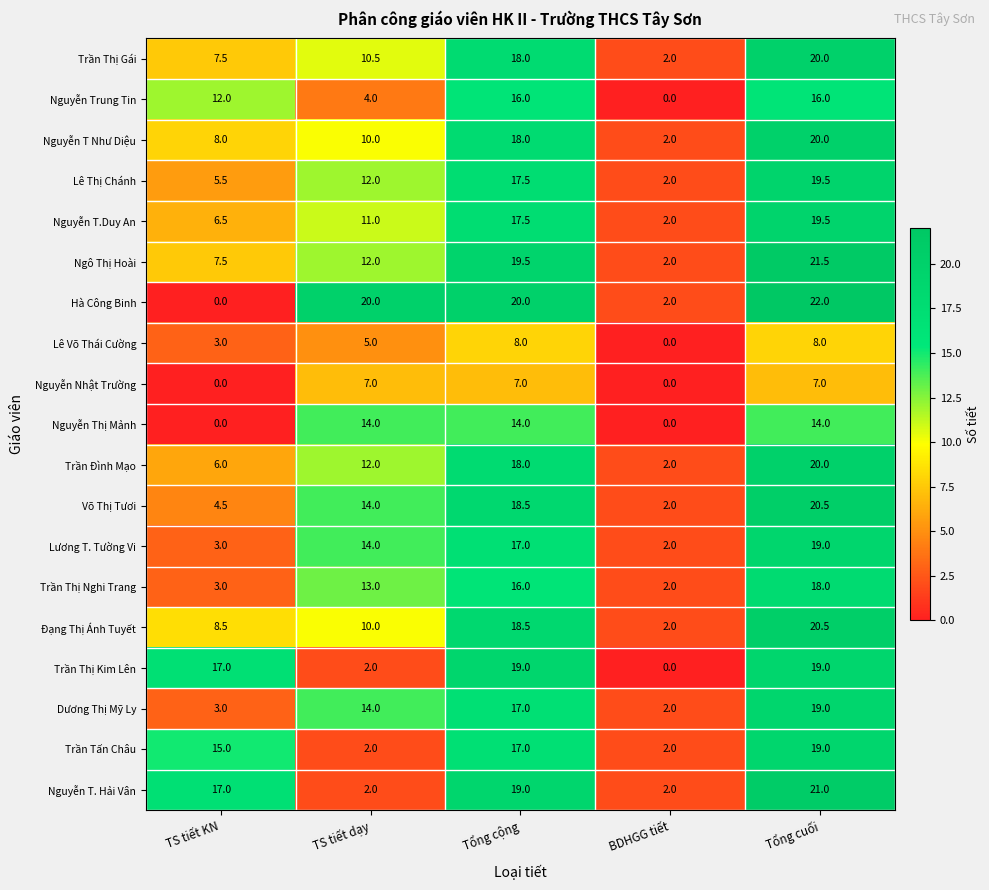

What is the spread (max minus min) of values at BDHGG tiết?

2.0